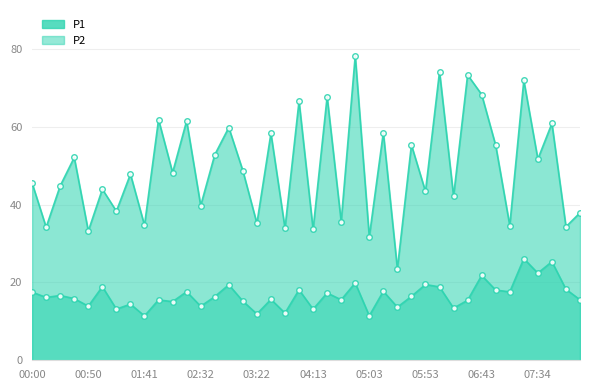

Which label corresponds to the largest value in the chart?

04:44